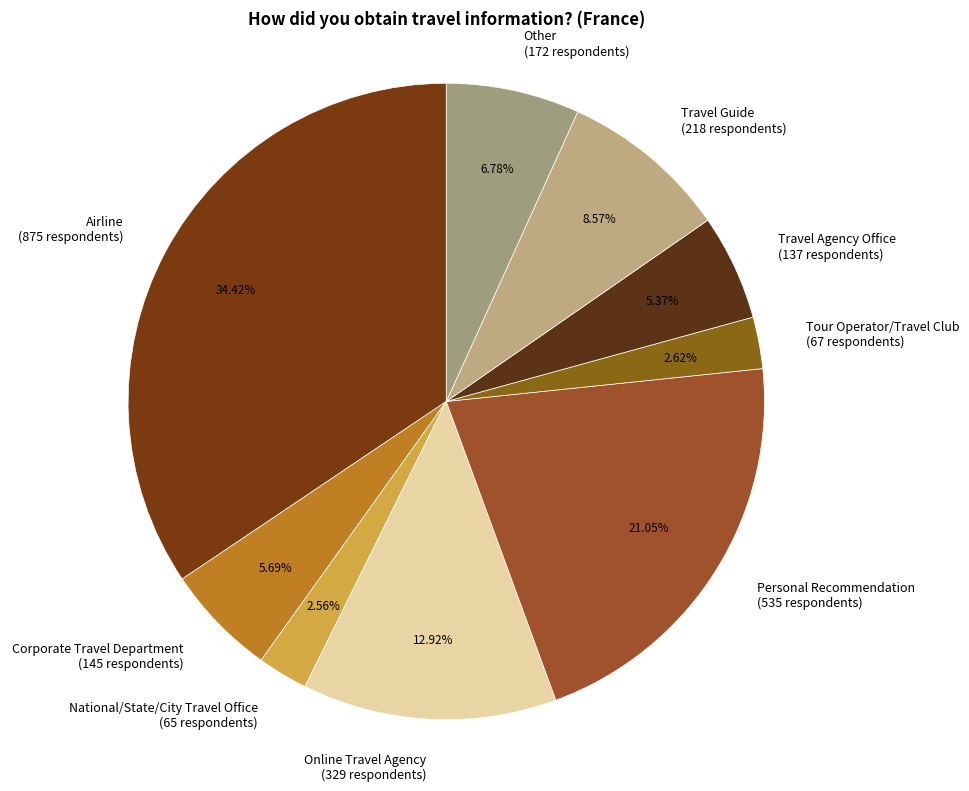

What is the total percentage of Personal Recommendation and Airline?

55.5%